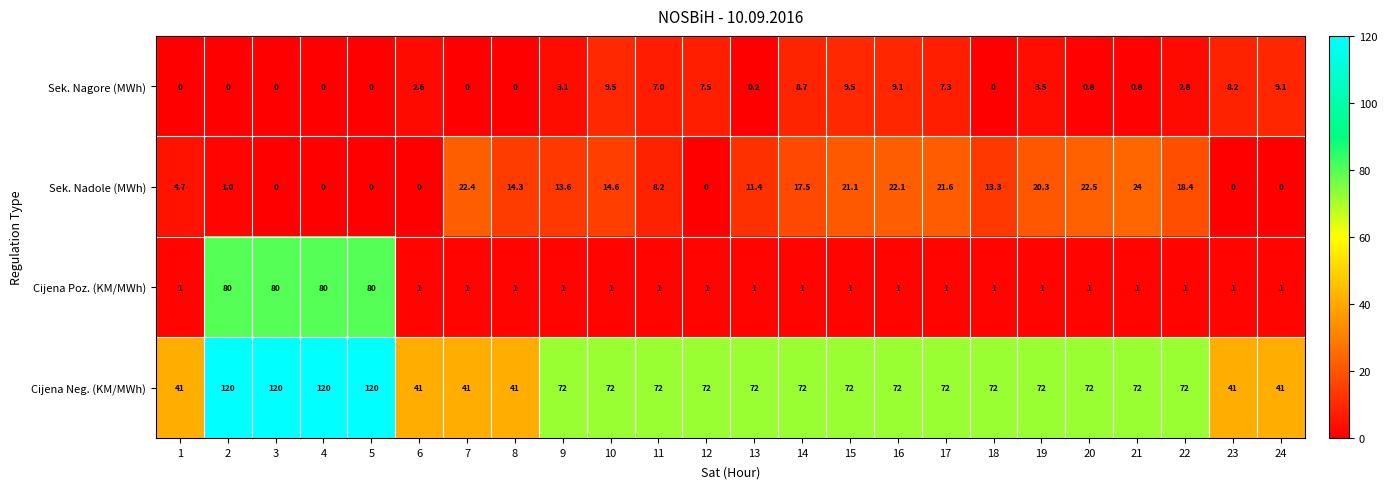

What is the maximum value shown in the chart?

120.0